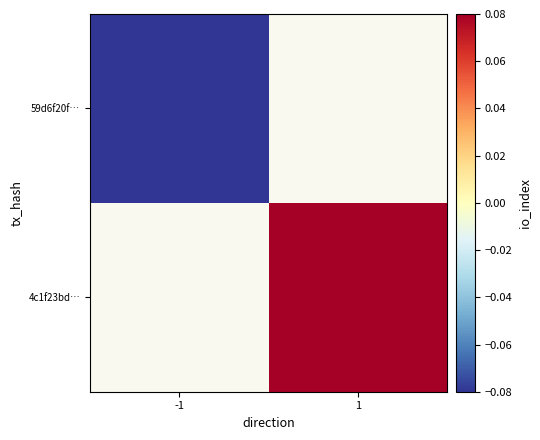

The value of 59d6f20f… at -1 is -0.1. True or false?

True